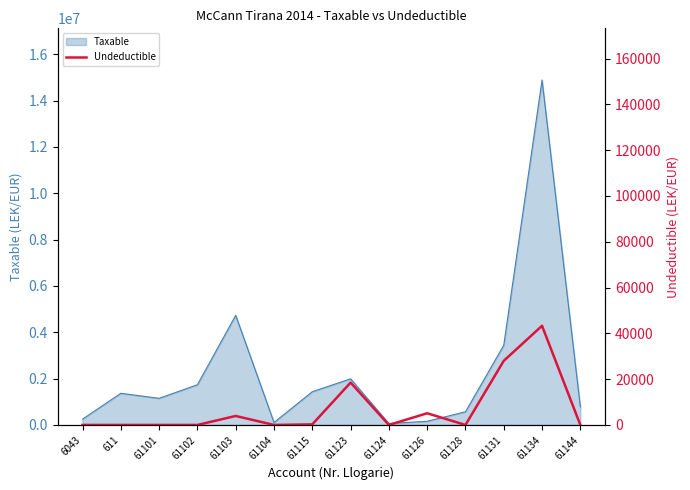

Does the chart have visible grid lines?

No